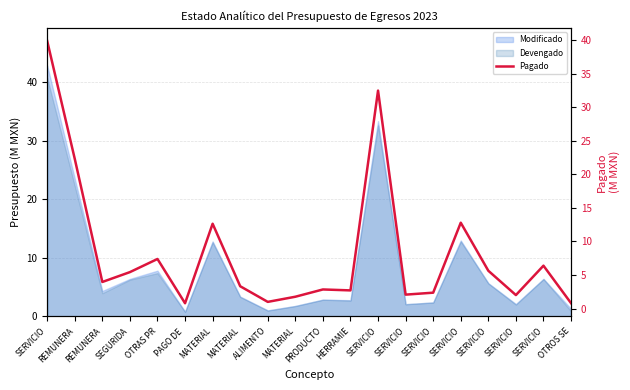

Reading left to right, what are all the values shown in this chart?

SERVICIO=39.9	REMUNERA=22.3	REMUNERA=4.0	SEGURIDA=5.4	OTRAS PR=7.4	PAGO DE =0.8	MATERIAL=12.6	MATERIAL=3.3	ALIMENTO=1.0	MATERIAL=1.8	PRODUCTO=2.8	HERRAMIE=2.7	SERVICIO=32.5	SERVICIO=2.1	SERVICIO=2.4	SERVICIO=12.8	SERVICIO=5.6	SERVICIO=2.0	SERVICIO=6.4	OTROS SE=0.8